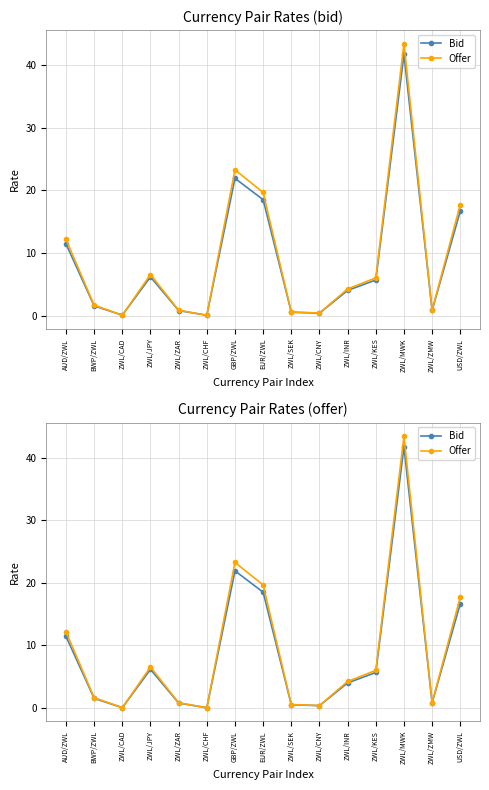

Does the chart have visible grid lines?

Yes